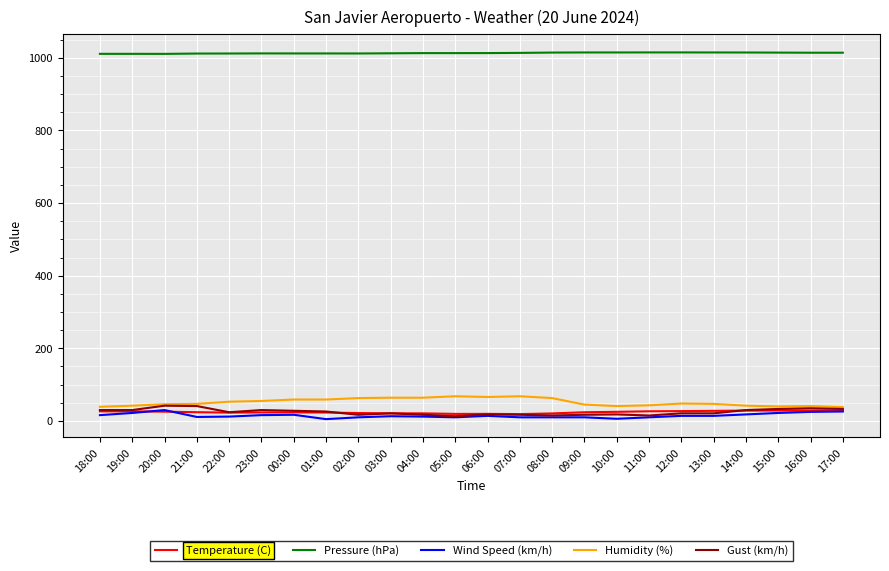

The Humidity (%) series shows 41.0 at 10:00. True or false?

True